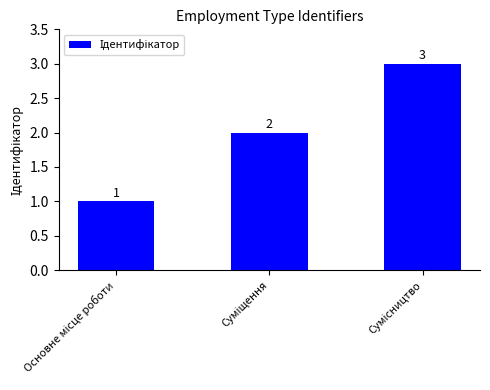

What is the smallest value displayed?

1